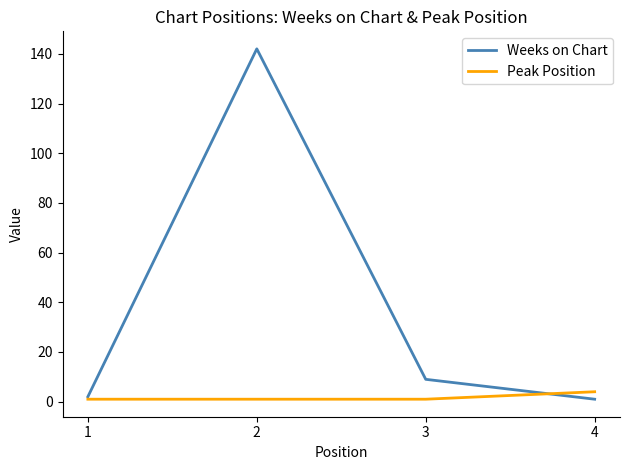

Is the value of Peak Position at 3 greater than the value of Weeks on Chart at 2?

No